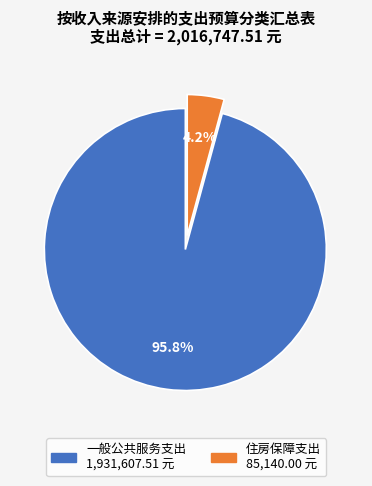

What is the majority slice?

一般公共服务支出